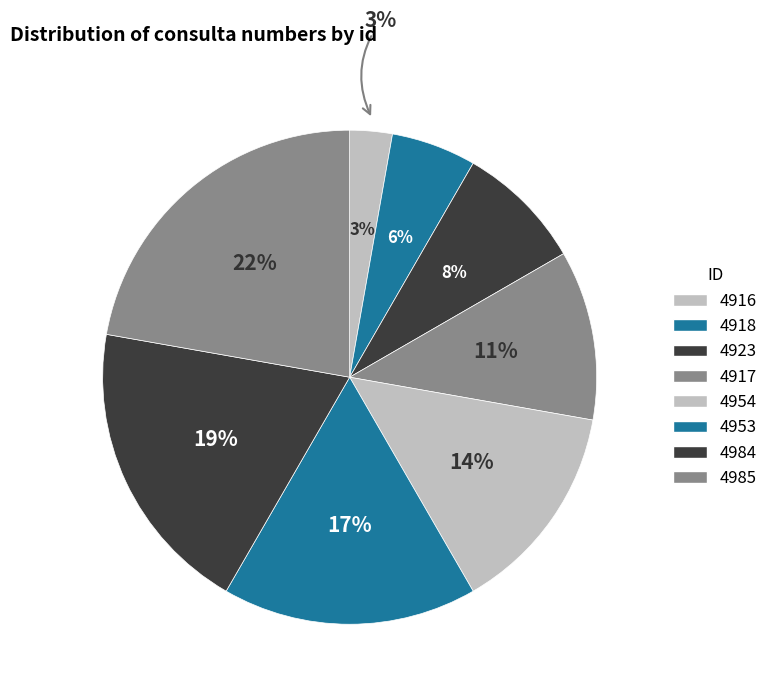

Is 4918 the majority of the pie?

No